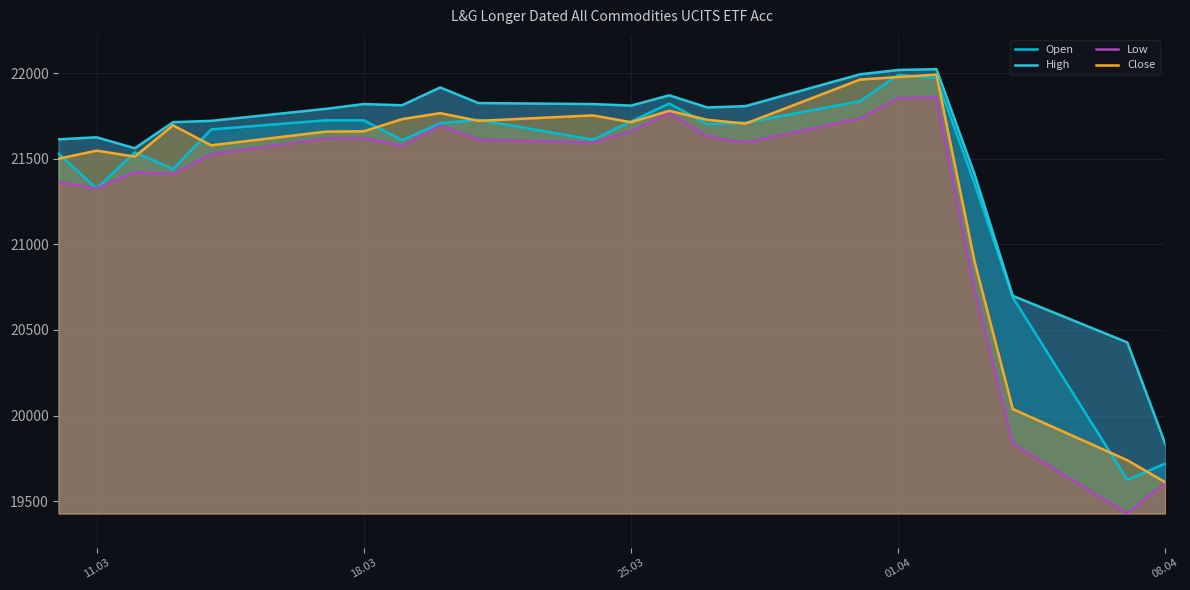

How many distinct data groups are displayed?

4